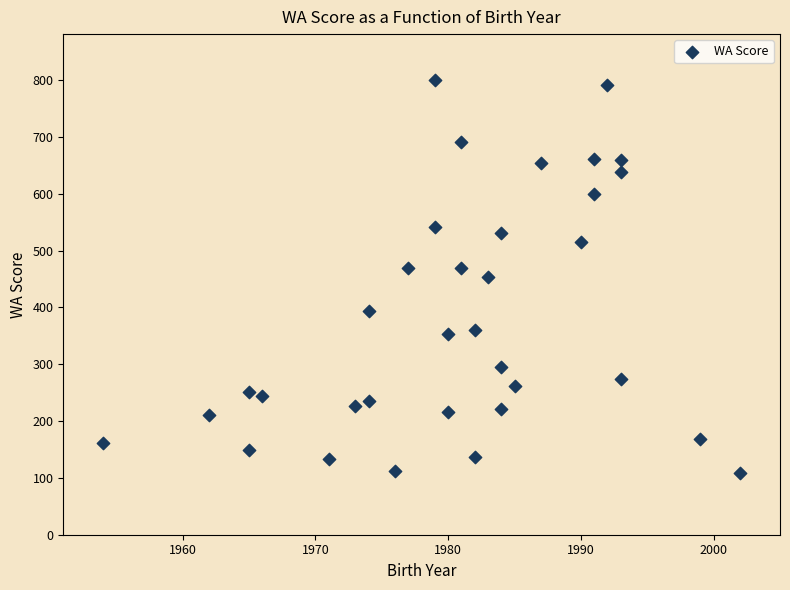

What is the range of Y values (max minus min)?

693